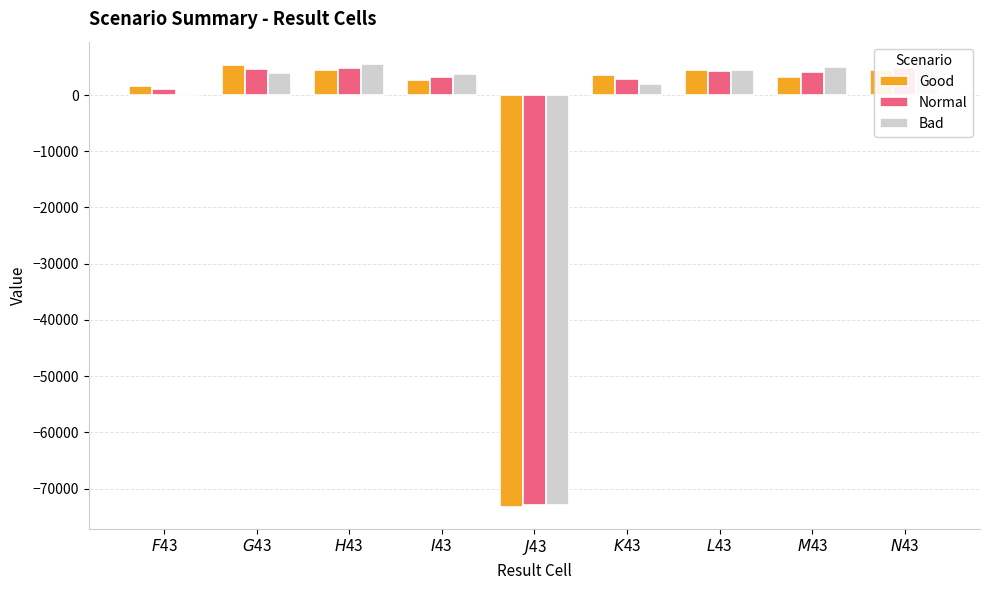

Which category has the highest value in the Normal series?

$N$43